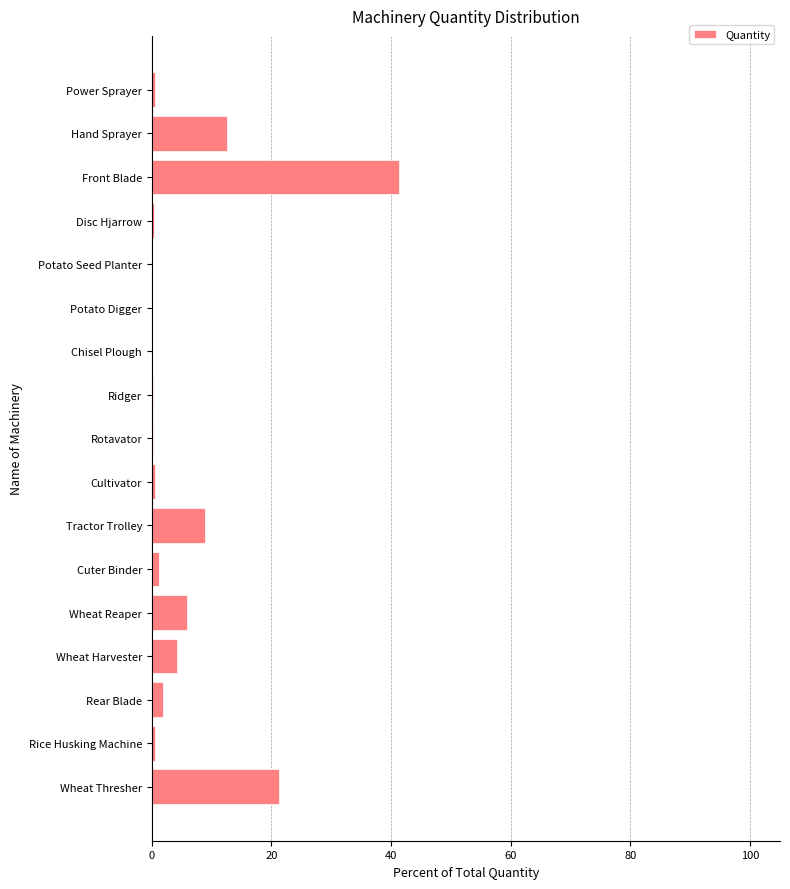

Which label corresponds to the largest value in the chart?

Front Blade